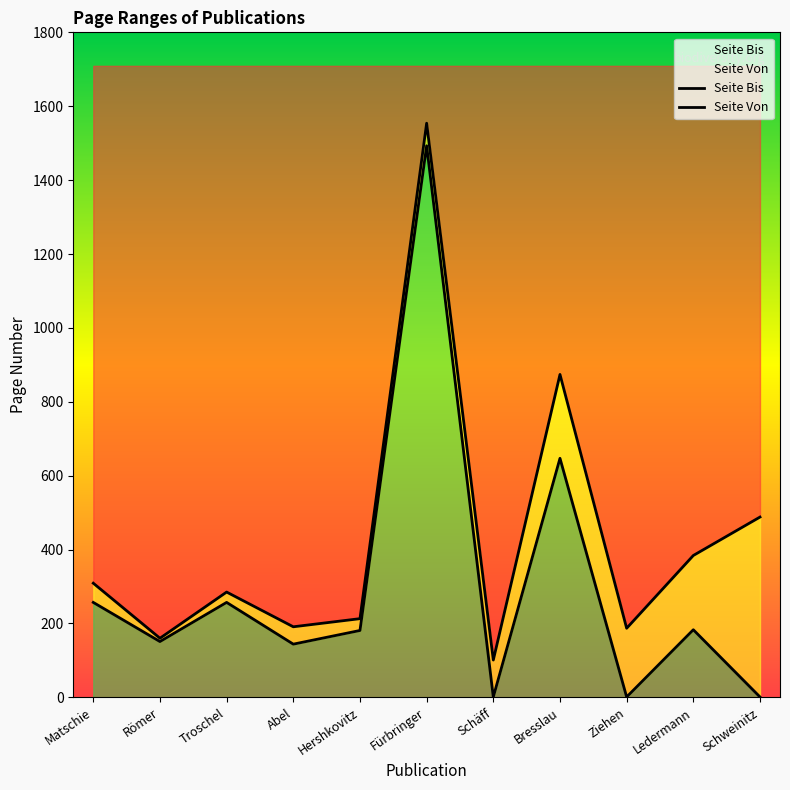

Does the chart display data point markers on the line(s)?

No